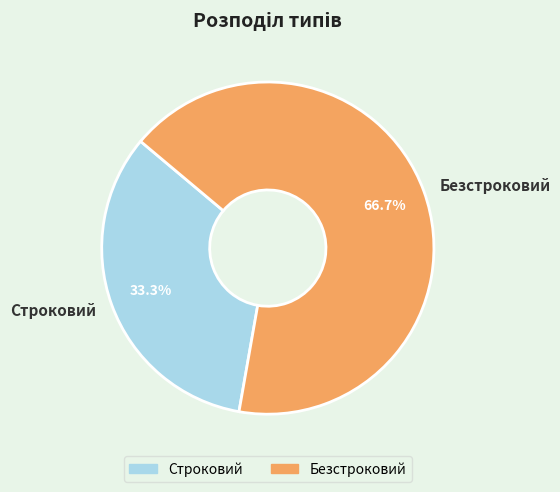

How many slices are in this pie chart?

2